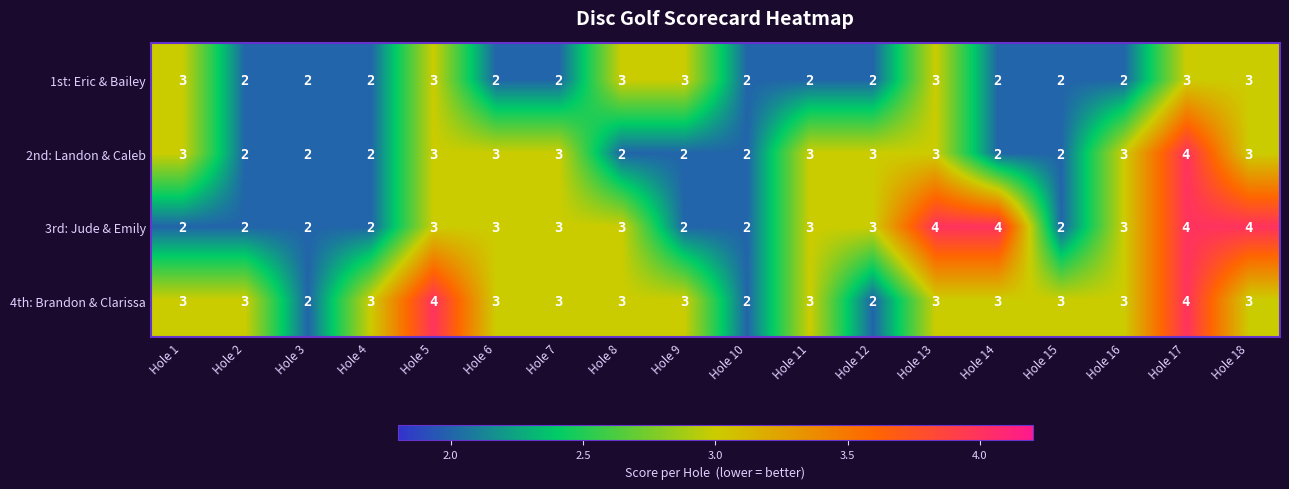

What is the total value across all series at Hole 6?

11